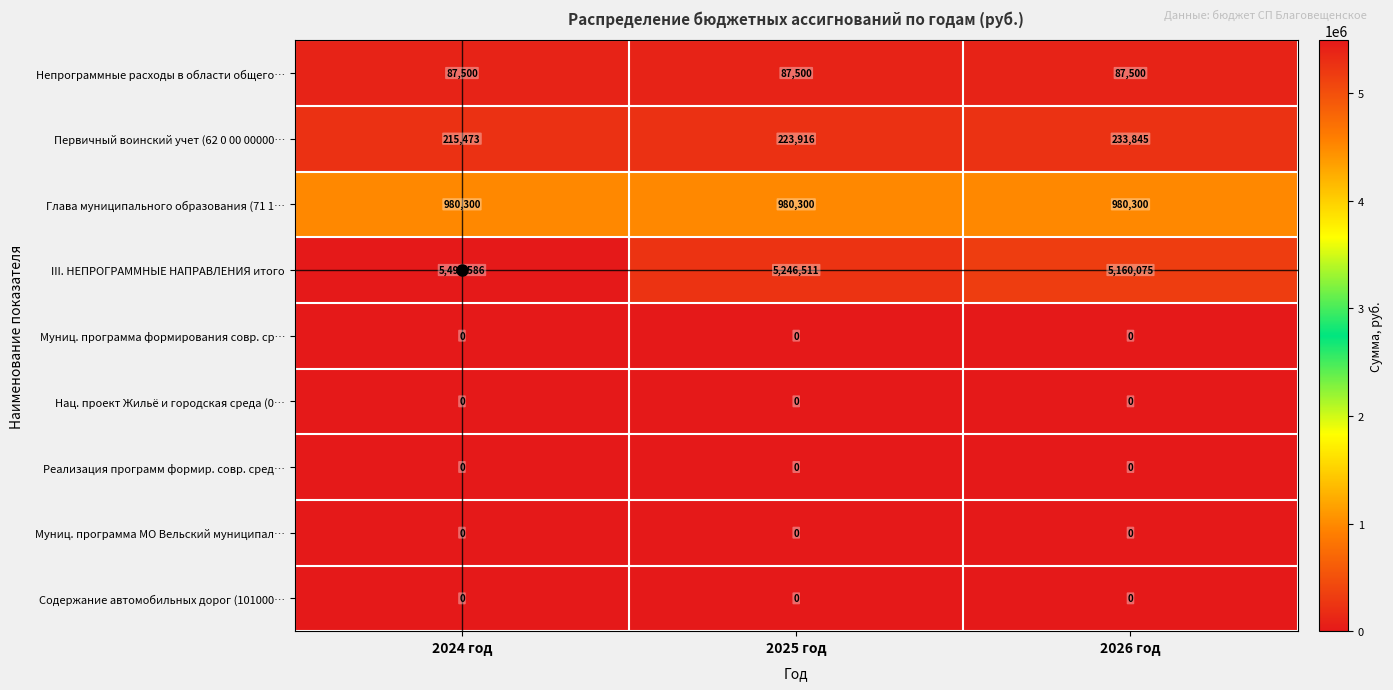

What is the spread (max minus min) of values at 2026 год?

5160075